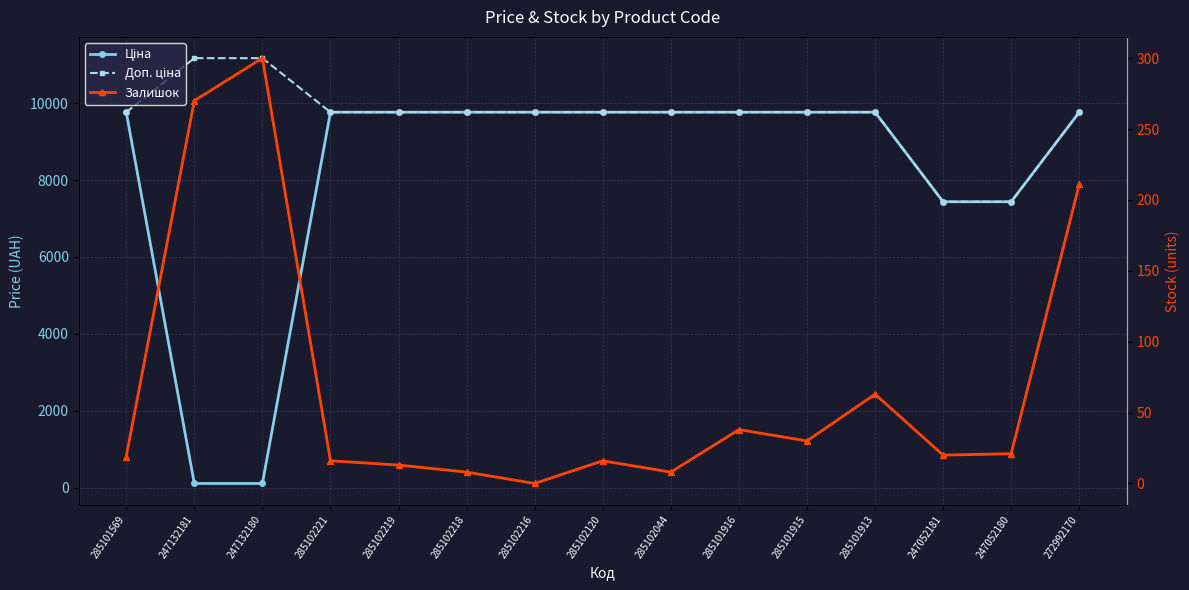

What is the value of the Залишок point at the 8th from the left?

16.0